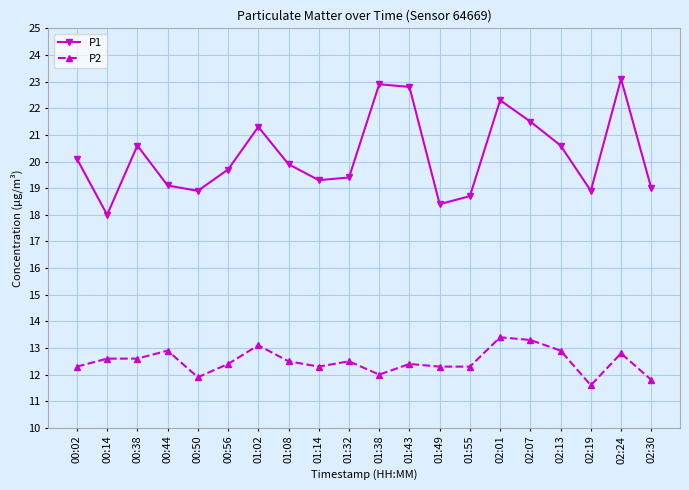

Which series has the widest spread of values?

P1